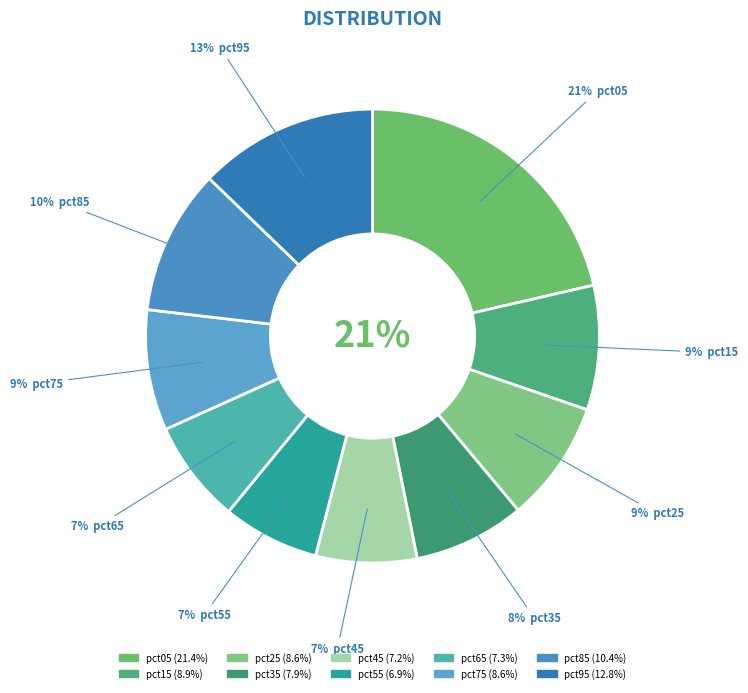

Is there any slice that represents more than half of the pie?

No